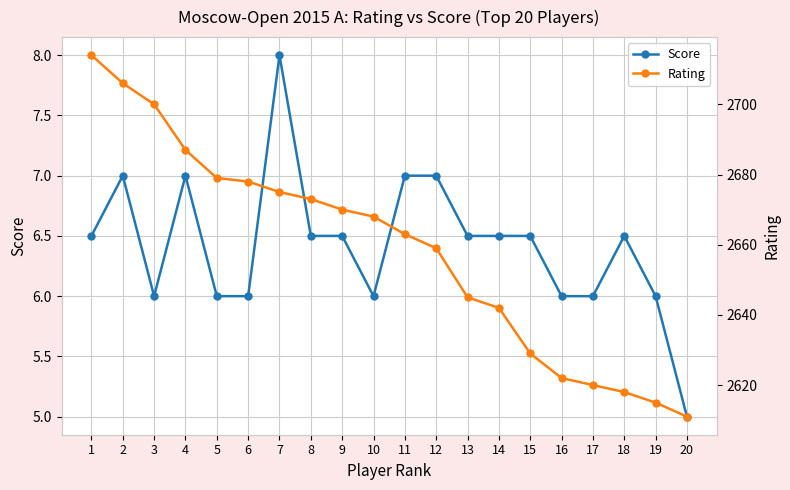

Between 3 and 12, which is larger?

12